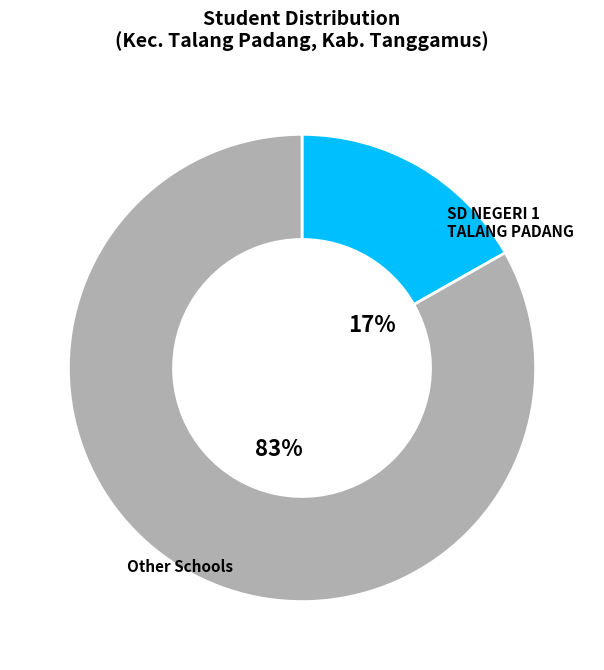

Does any single category account for the majority?

Yes